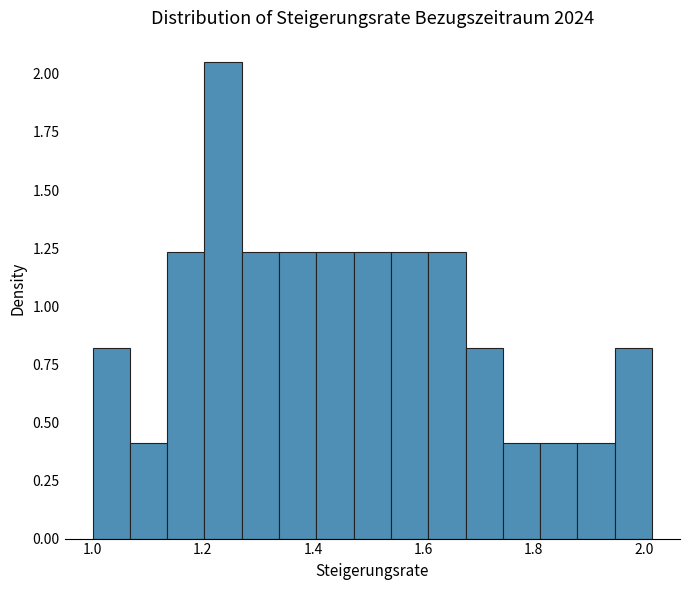

Read against the x-axis, roughly where is the centre of the tallest bar?

1.24